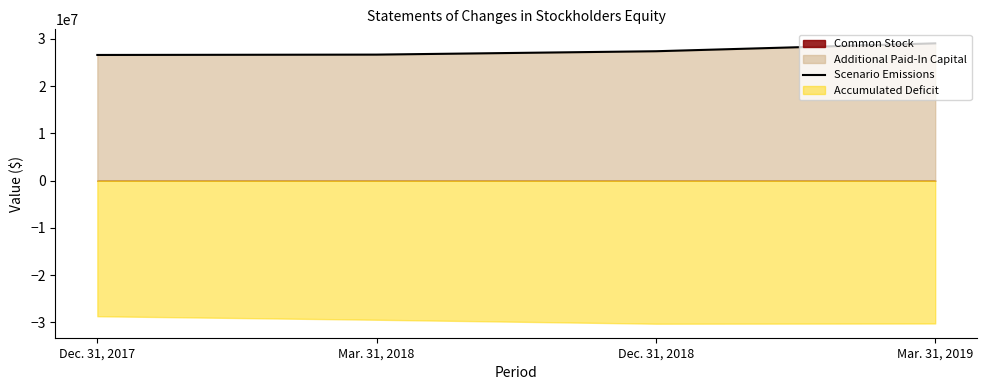

How many data points are less than 27397225?

2